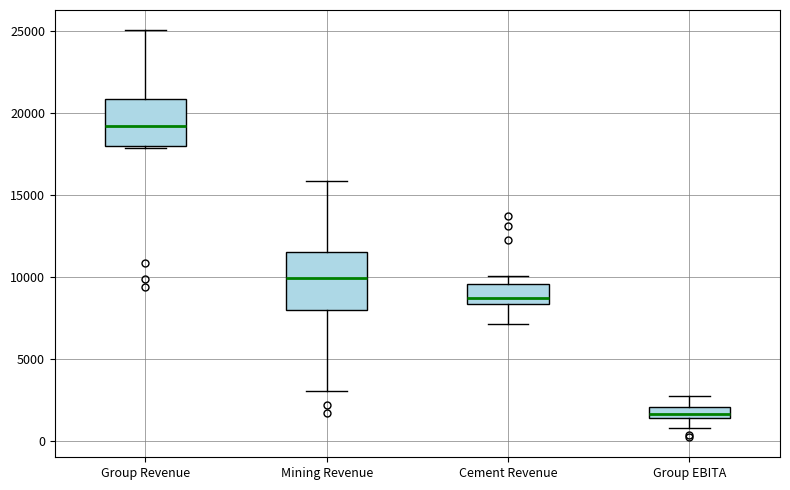

Which box has the lowest median line?

Group EBITA